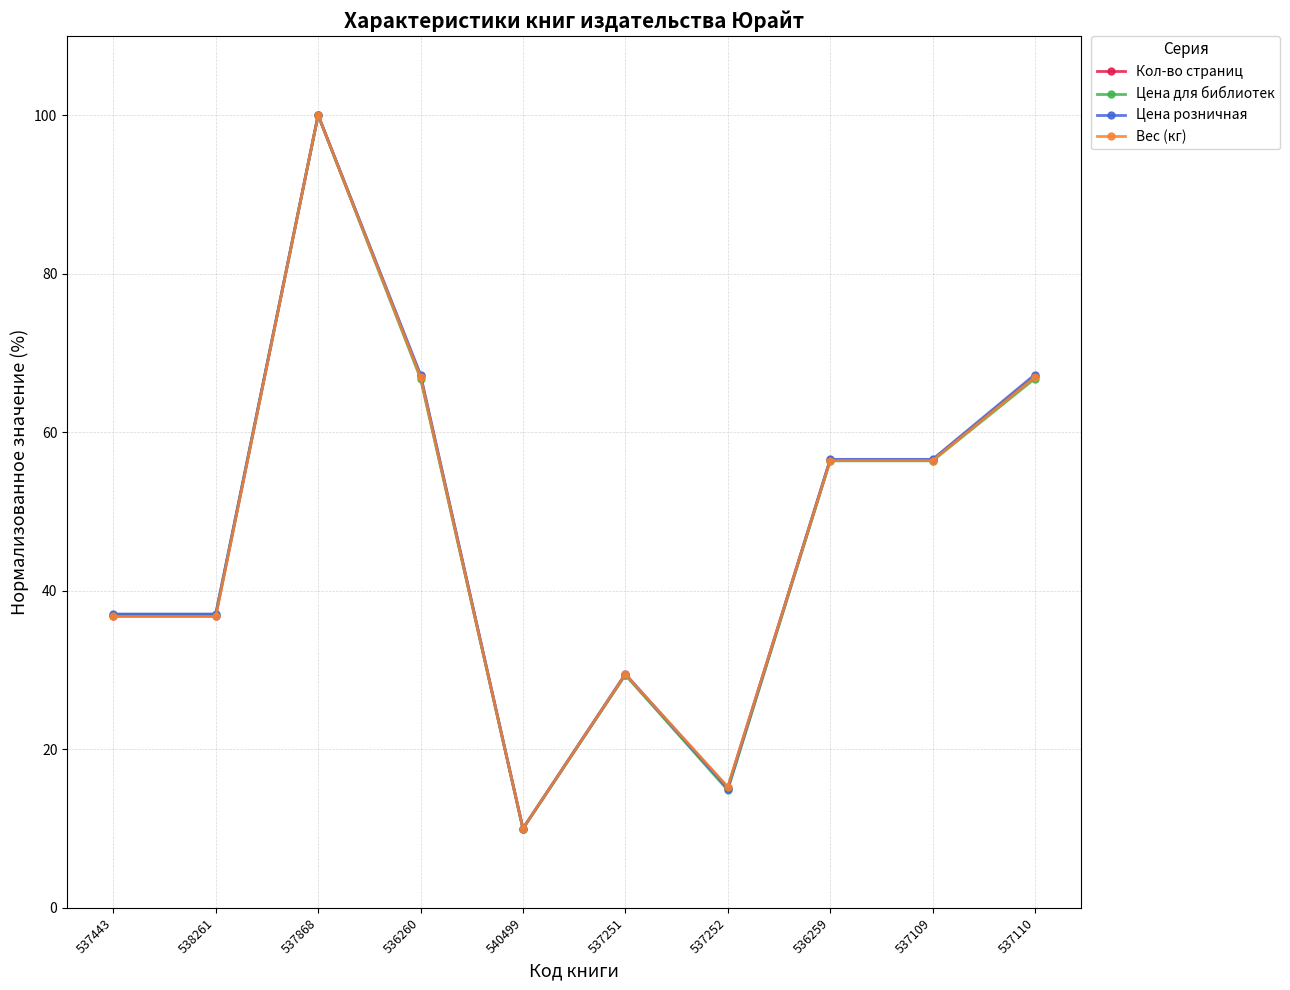

Which label corresponds to the largest value in the chart?

537868